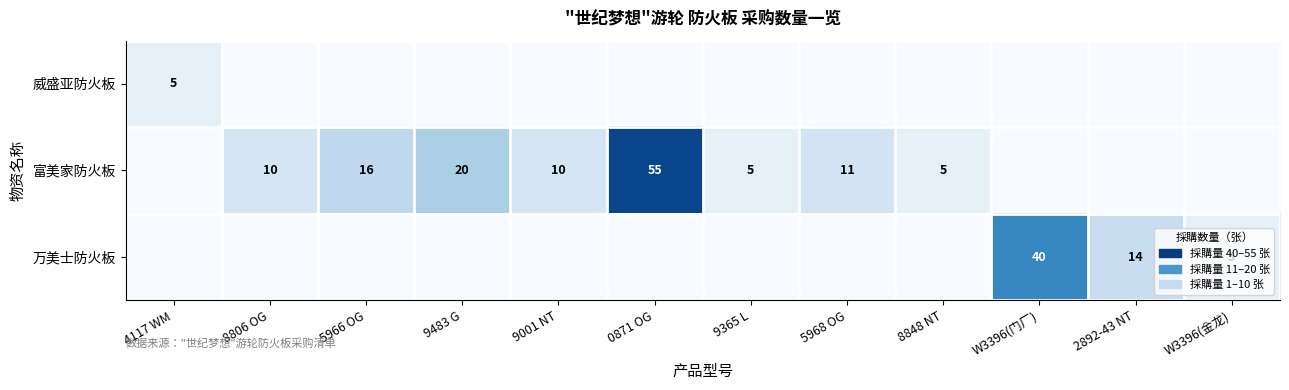

The 富美家防火板 series shows 82 at 0871 OG. True or false?

False